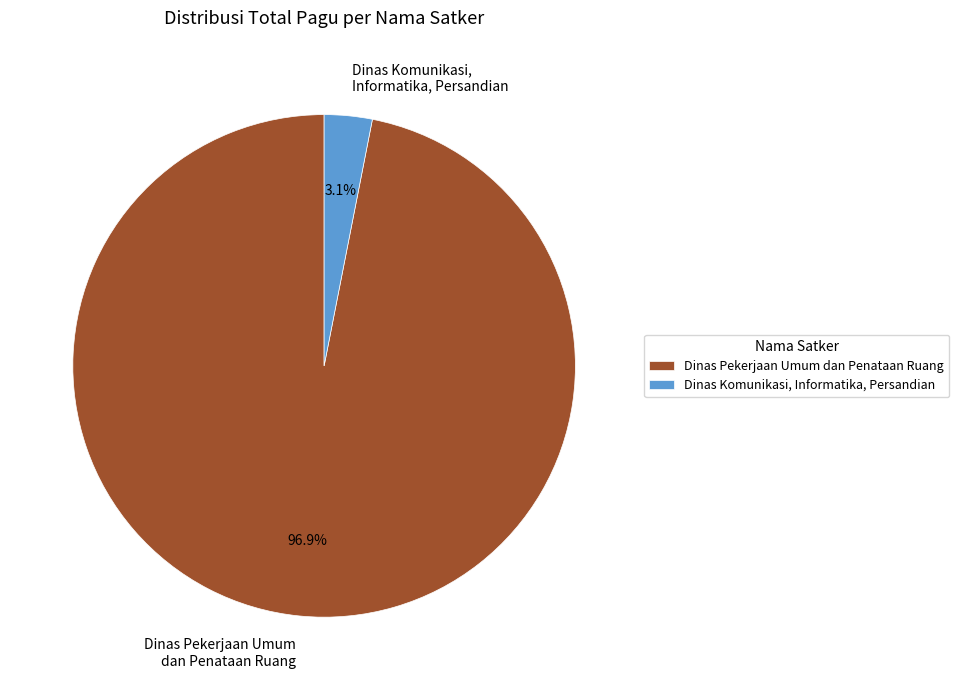

Is there any slice that represents more than half of the pie?

Yes